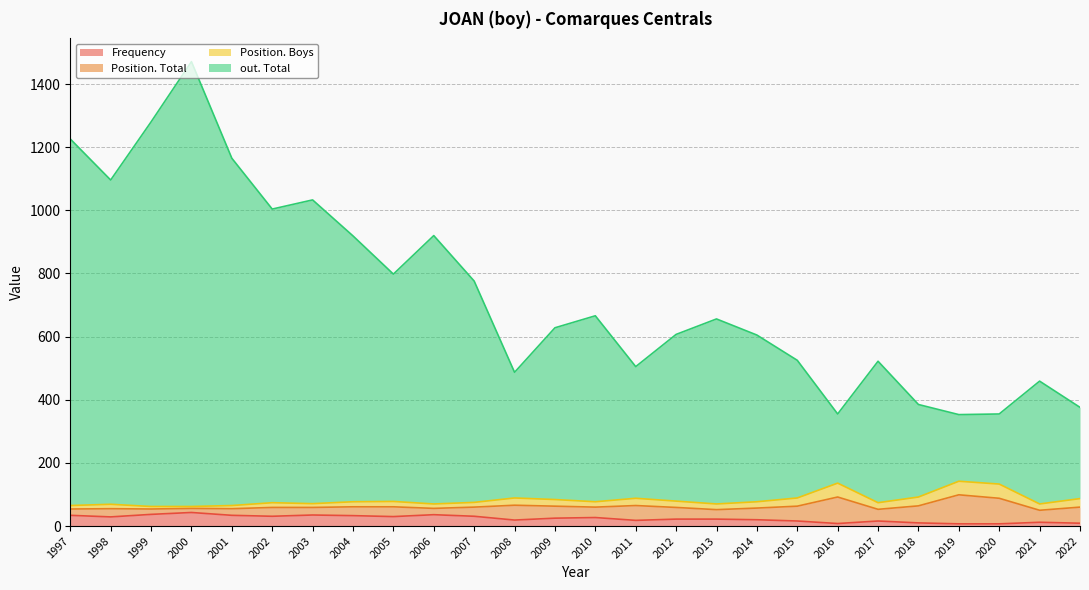

What is the maximum value for Frequency?

43